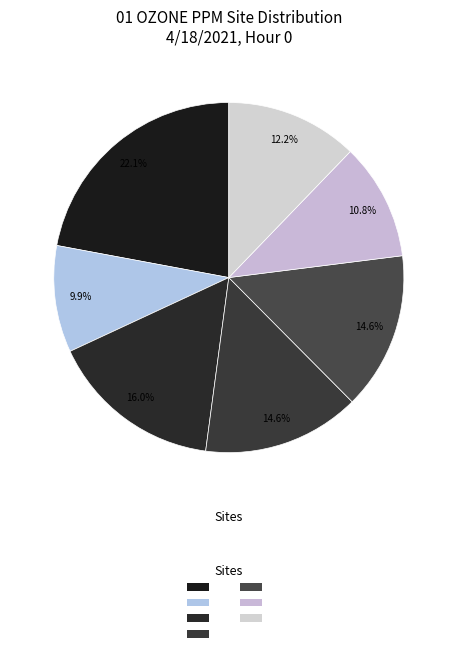

Rank the categories by value from lowest to highest.

CHULA VISTA, OTAY MESA DVN, PENDLETON, EL CAJON LES, KEARNY MESA, DOWNTOWN SES, ALPINE